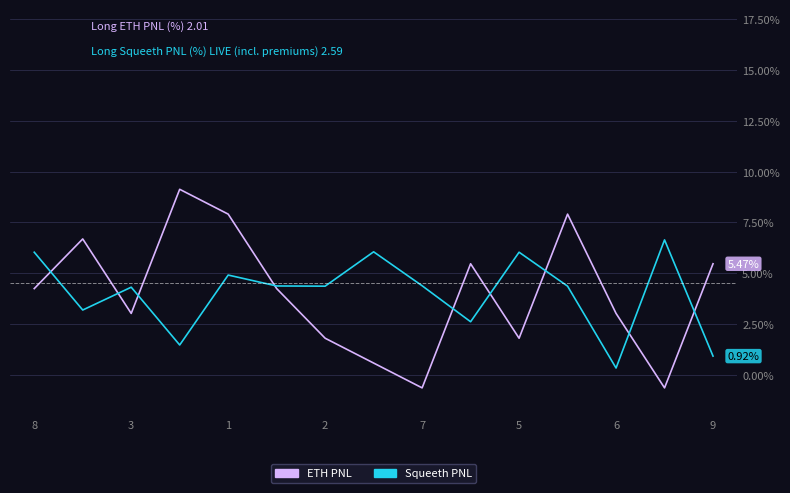

Which series has the largest range (max minus min)?

ETH PNL